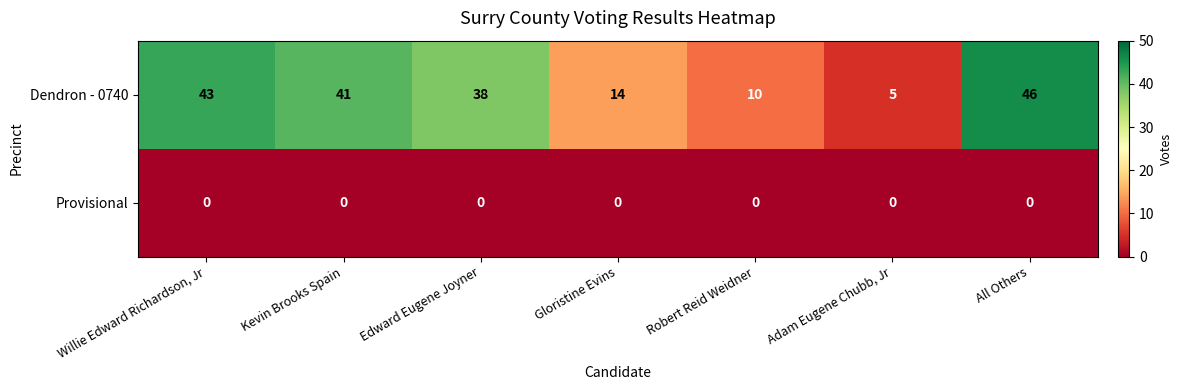

Rank the series by their average value, from highest to lowest.

Dendron - 0740, Provisional